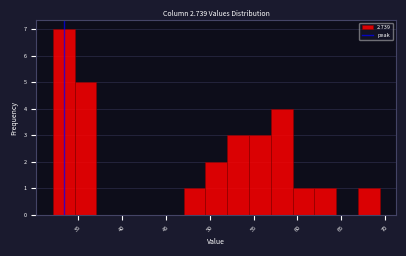

Reading left to right, transcribe this chart: for each bar, give the range it covers on the x-axis and its height. Neither the bar edges nor the heights are printed on the chart, so give them approximately, as read against the axes.

32.0 to 34.5: 7
34.5 to 37.0: 5
37.0 to 39.5: 0
39.5 to 42.0: 0
42.0 to 44.5: 0
44.5 to 47.0: 0
47.0 to 49.5: 1
49.5 to 52.0: 2
52.0 to 54.5: 3
54.5 to 57.0: 3
57.0 to 59.5: 4
59.5 to 62.0: 1
62.0 to 64.5: 1
64.5 to 67.0: 0
67.0 to 69.5: 1